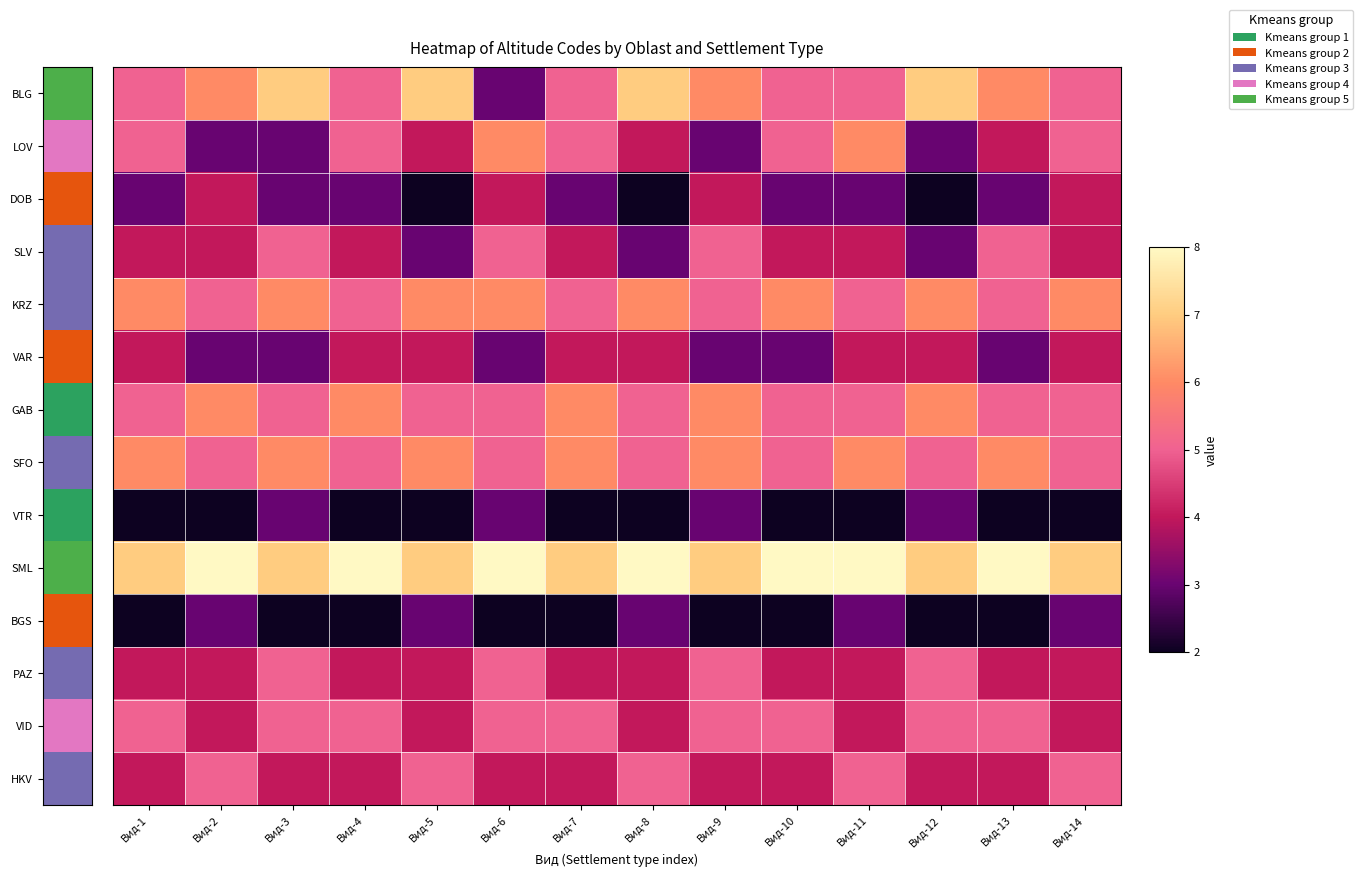

Which series changed the most between Вид-9 and Вид-14?

LOV